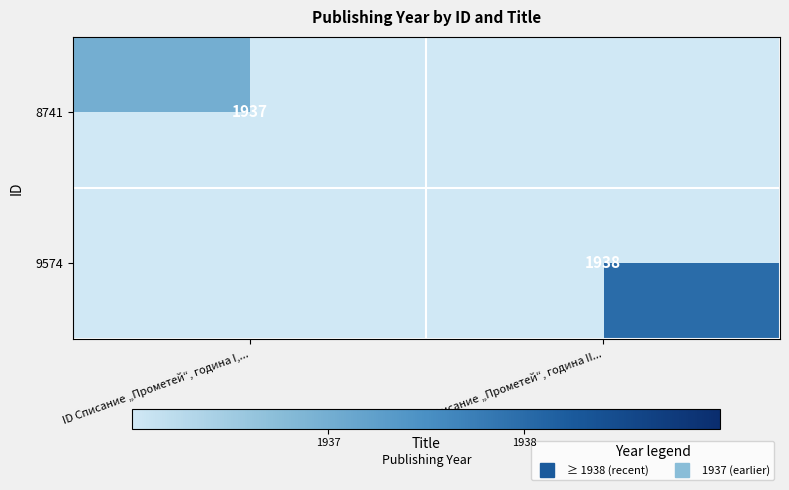

The 9574 series shows 3476.2 at ID Списание „Прометей“, година II.... True or false?

False